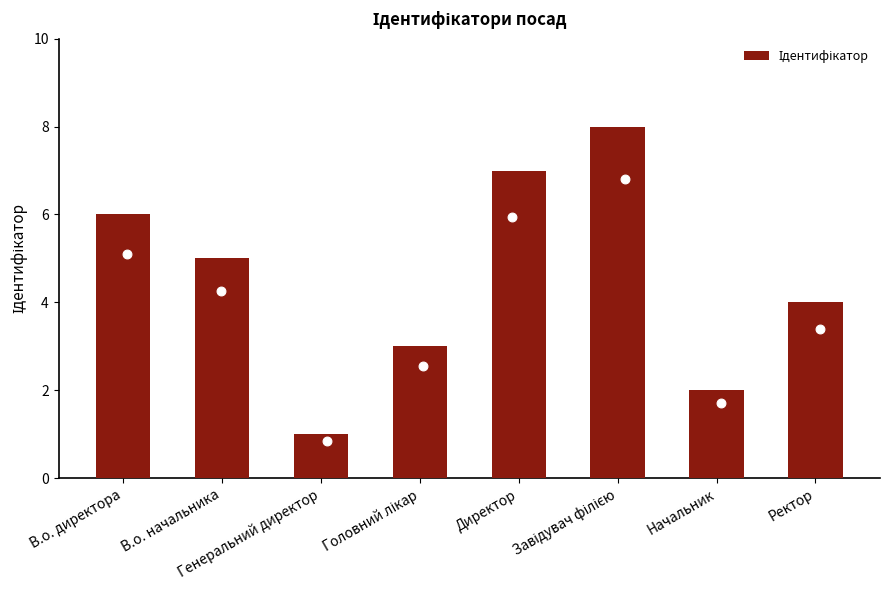

Which has a higher value, Директор or В.о. начальника?

Директор